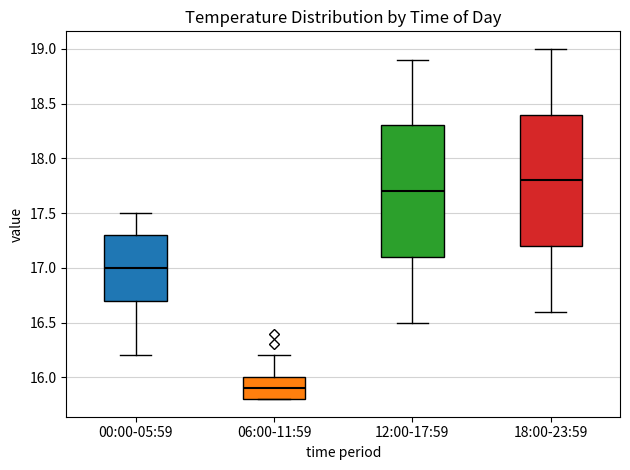

Where does the upper whisker of the box for 12:00-17:59 end on the y-axis? The values are not printed on the chart, so give them approximately, as read against the axis.

18.9